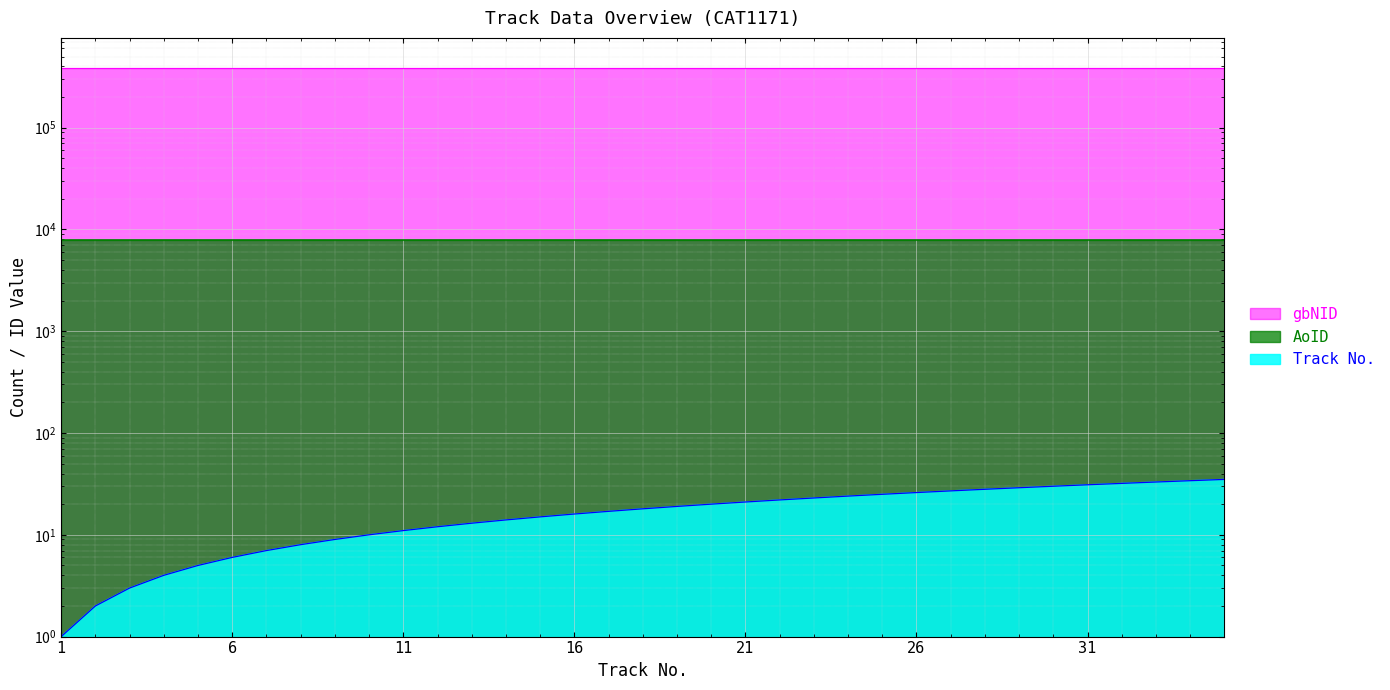

What is the greatest value displayed?

380914